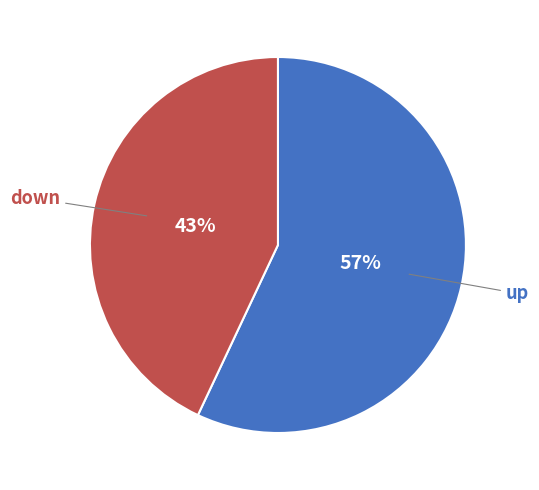

How many slices are in this pie chart?

2